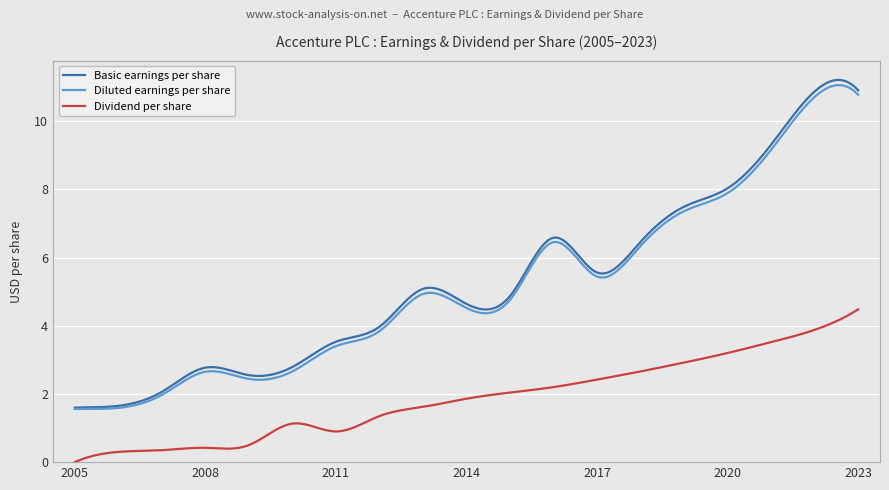

What is the highest value of the Basic earnings per share series?

11.2